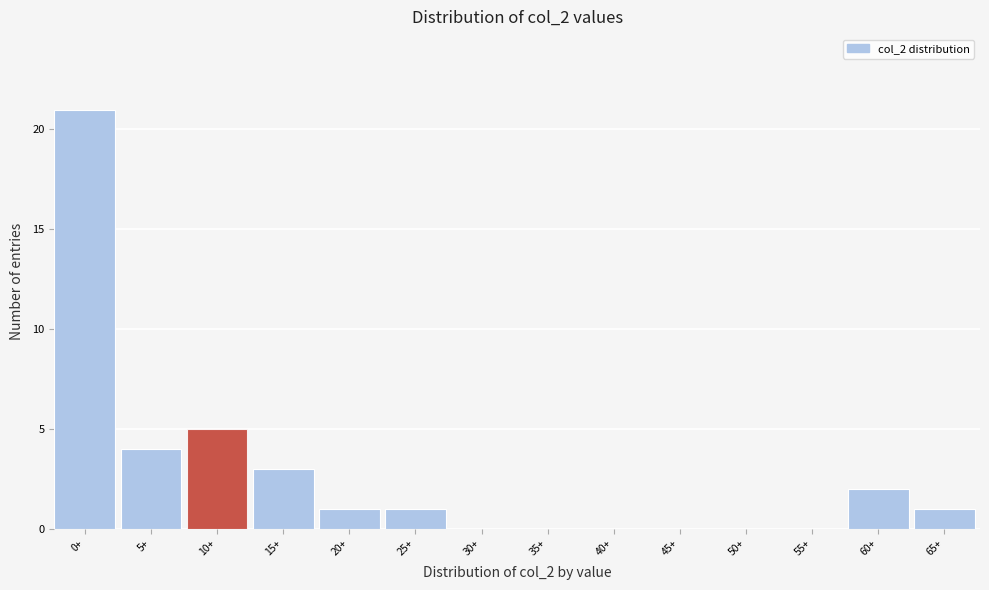

Reading left to right, what are all the values shown in this chart?

0+=21	5+=4	10+=5	15+=3	20+=1	25+=1	30+=0	35+=0	40+=0	45+=0	50+=0	55+=0	60+=2	65+=1